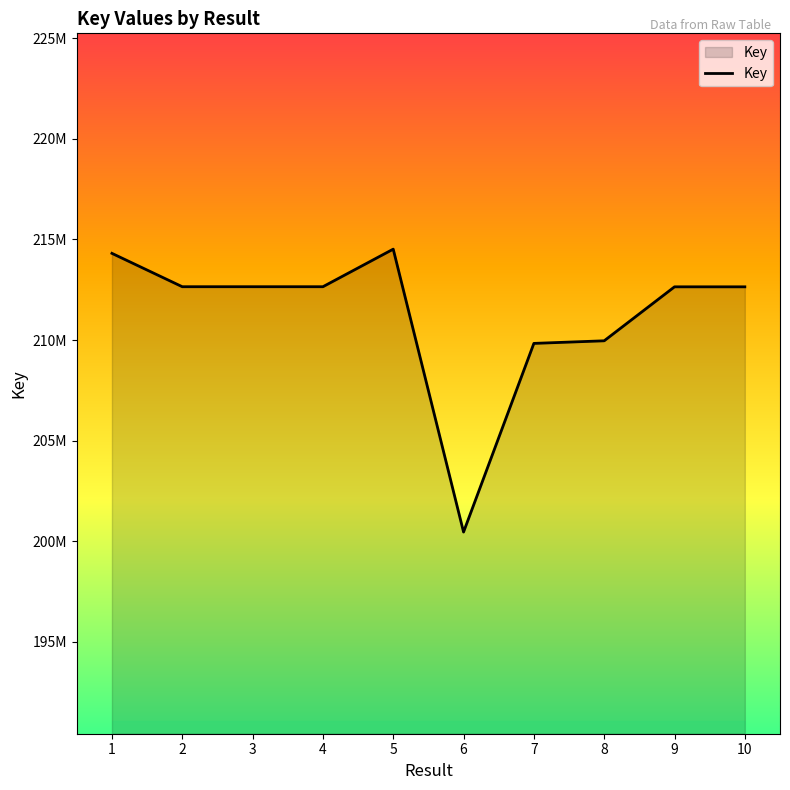

Does the chart have visible grid lines?

No